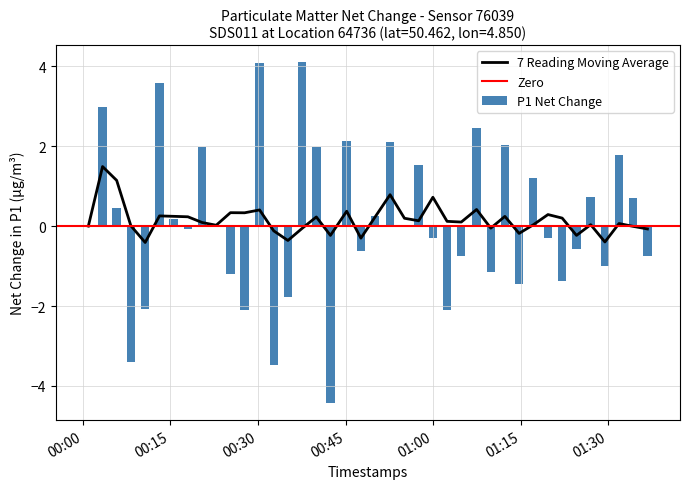

The value of P1 at 27 is 4.5. True or false?

False